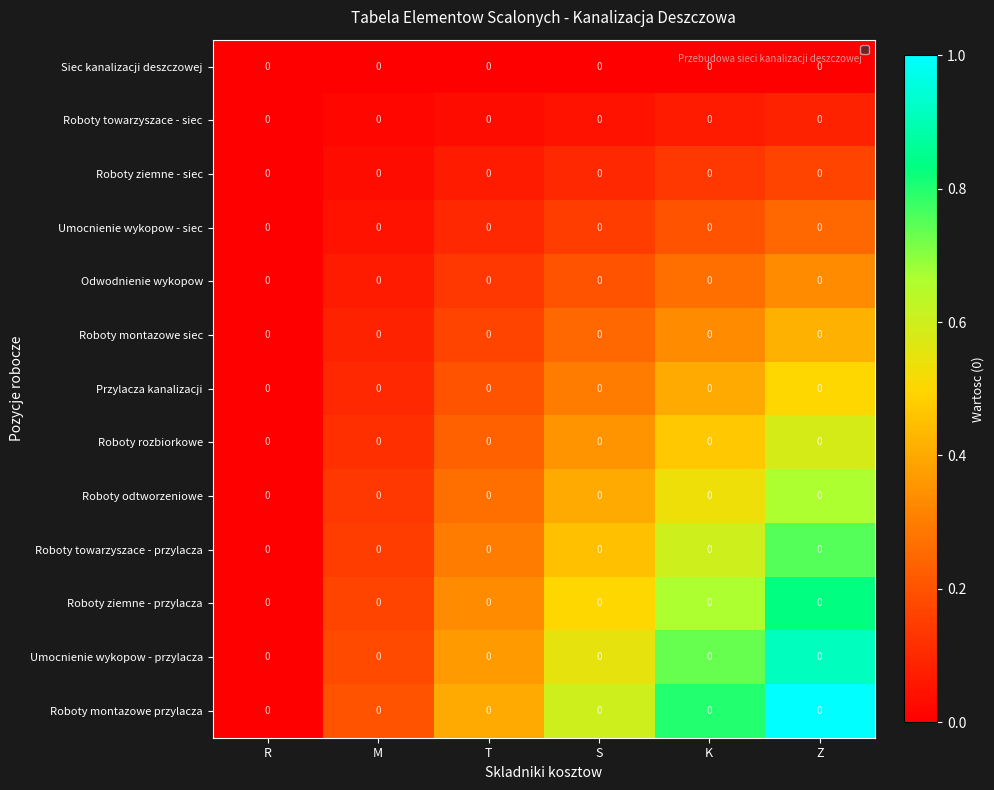

At which category is the sum across all series the highest?

Z